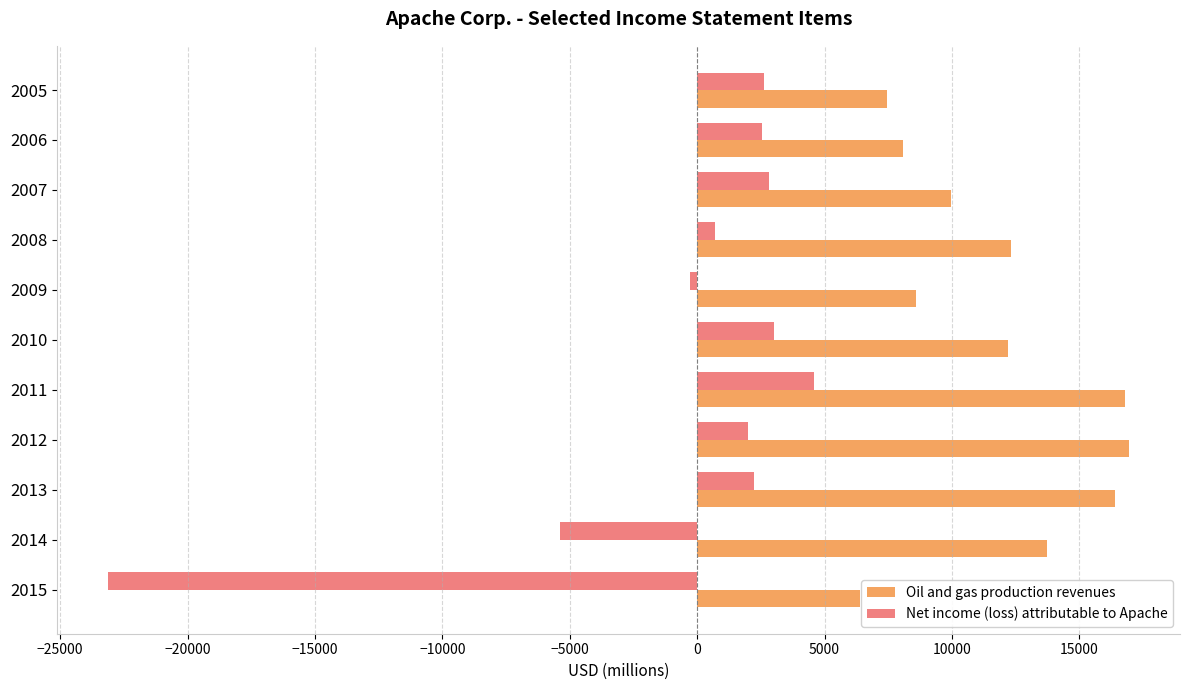

True or false: Oil and gas production revenues has a value of 12183 at 2010.

True